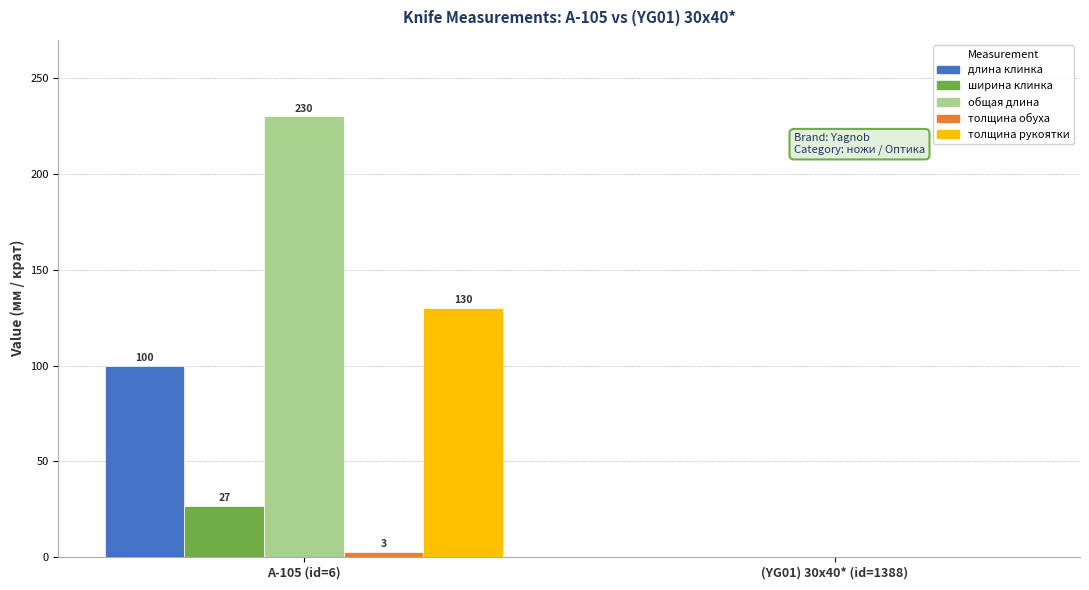

What is the sum of the толщина обуха values at A-105 (id=6) and (YG01) 30x40* (id=1388)?

3